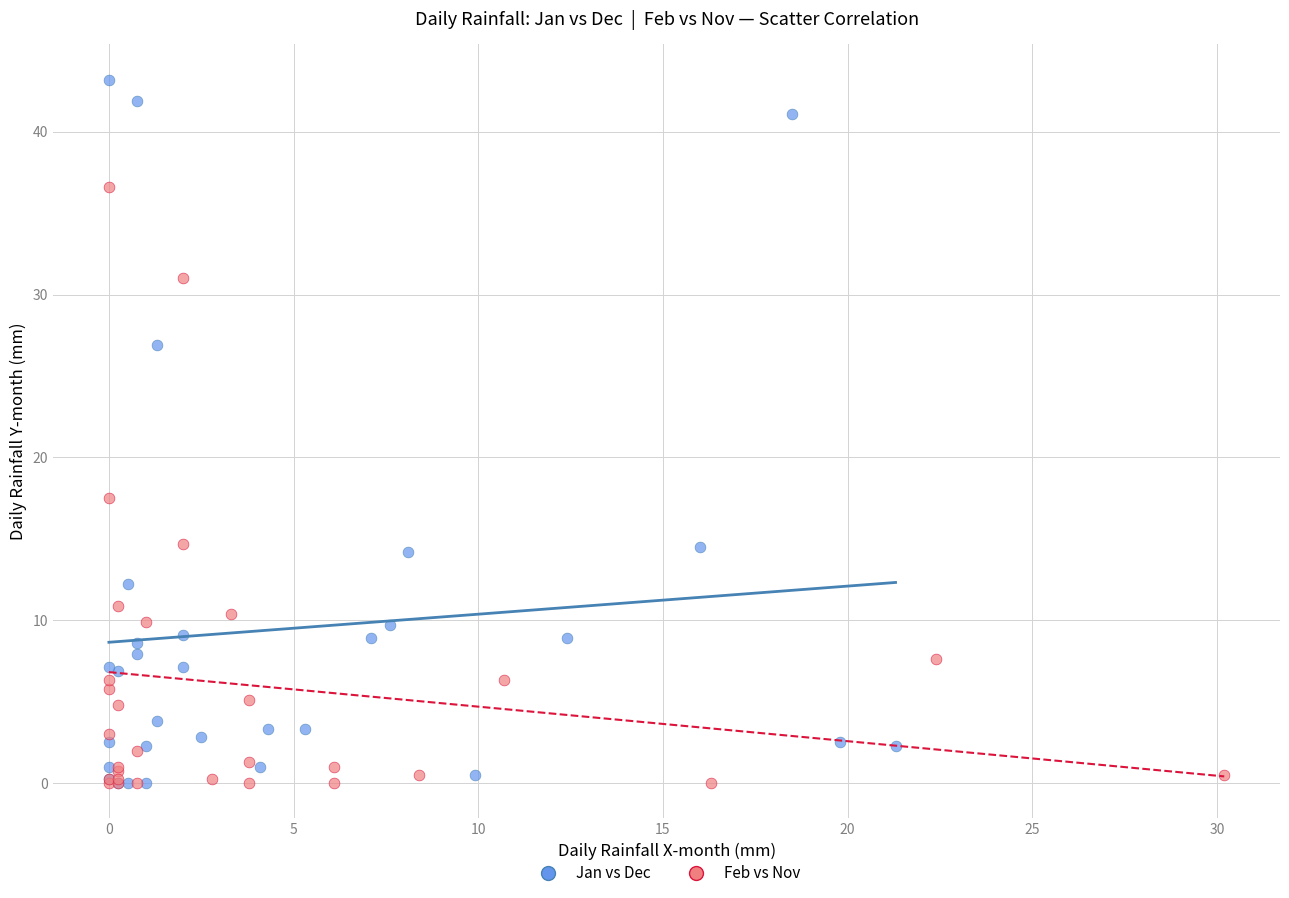

Which series reaches the maximum Y coordinate?

Jan vs Dec